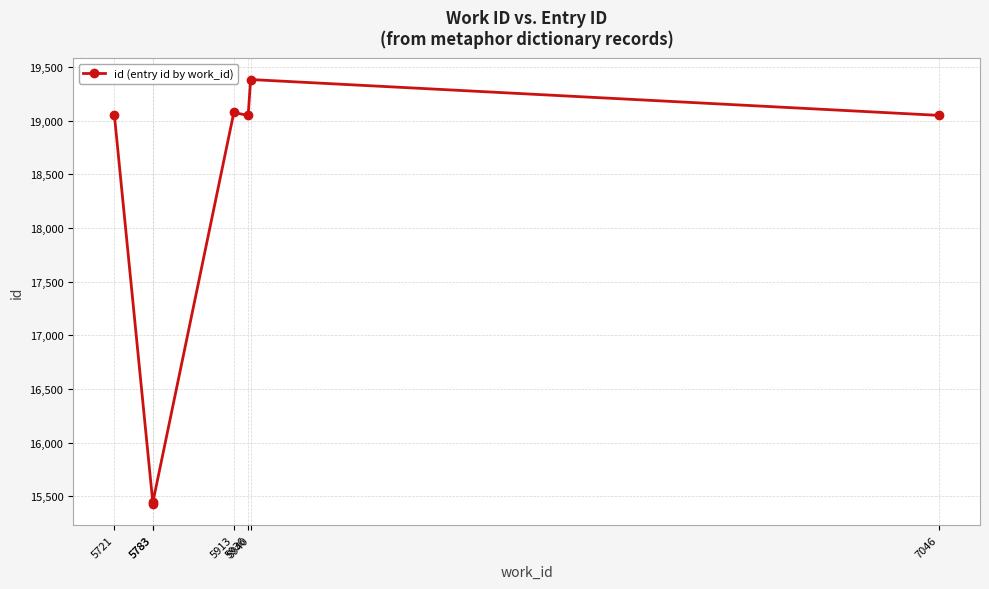

How many lines are shown in the chart?

1